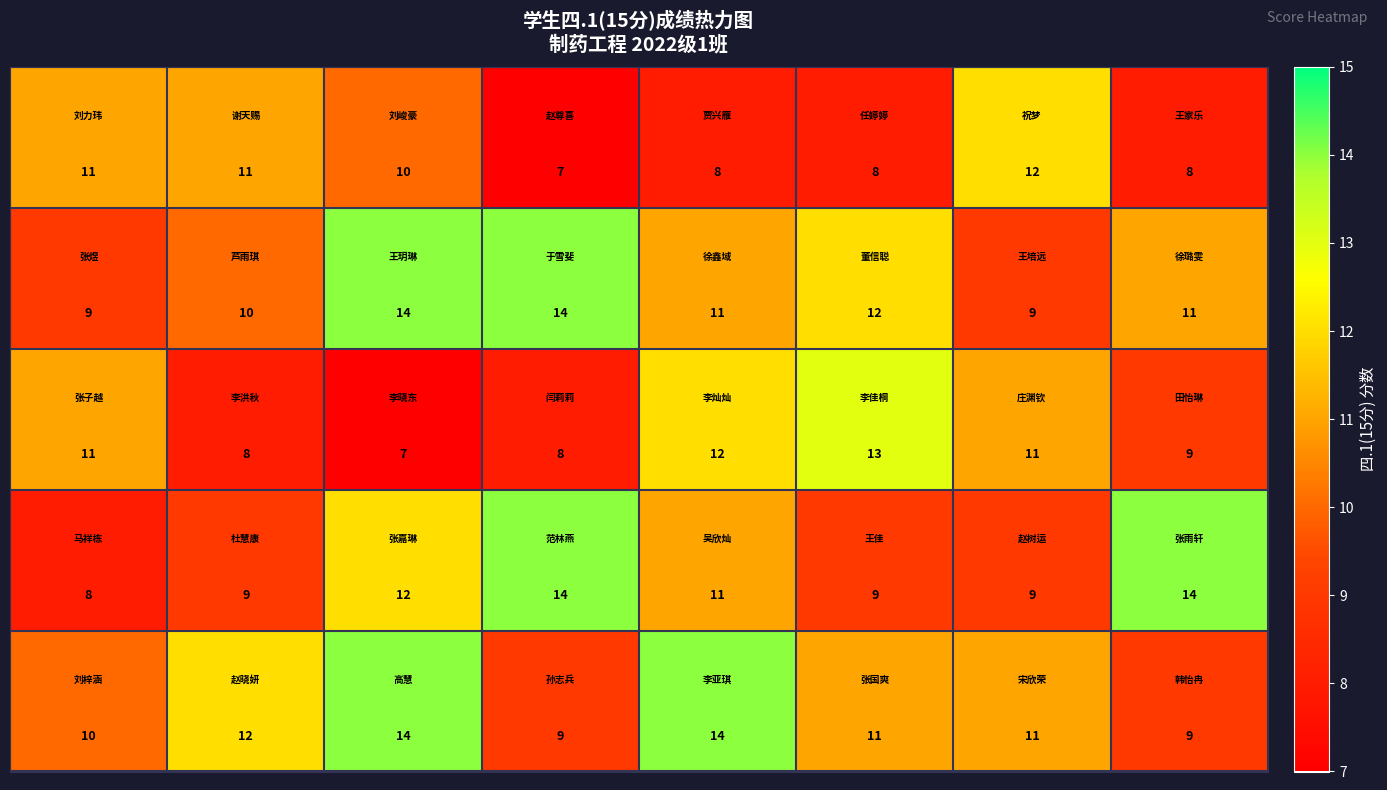

Count the number of data series in this chart.

5